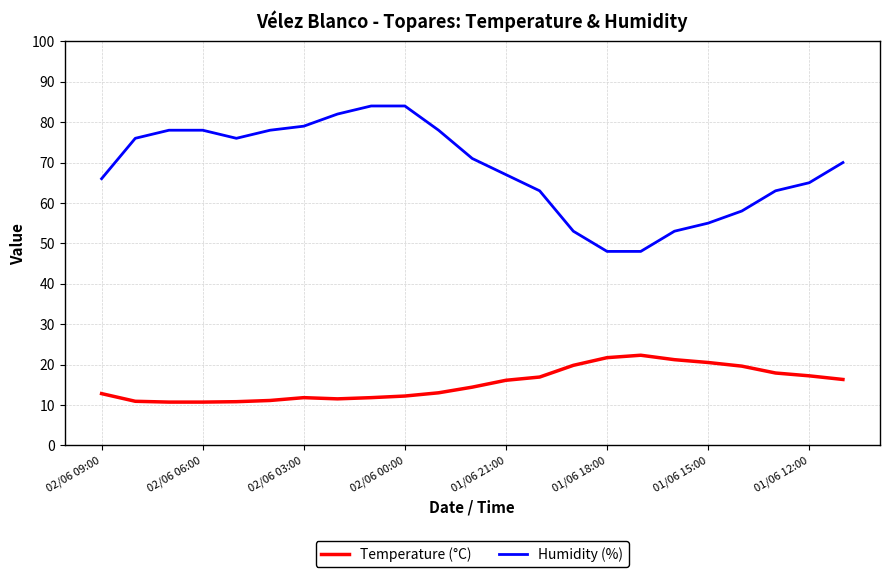

How many lines are shown in the chart?

2